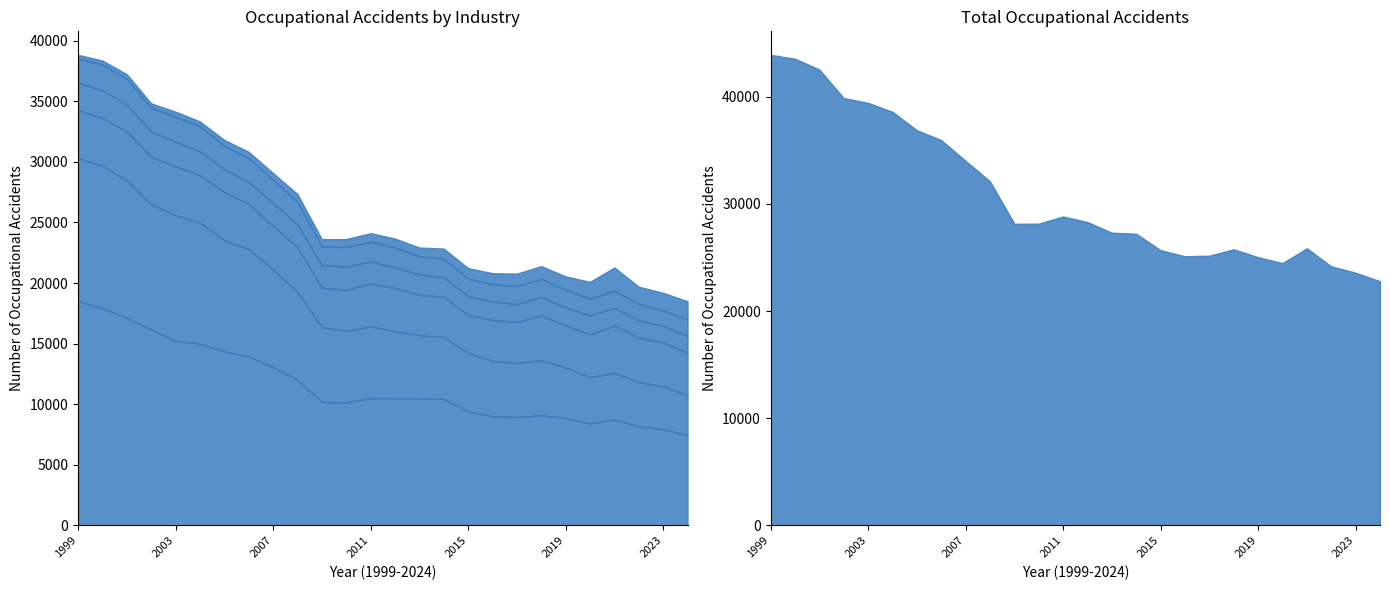

True or false: transportation service and manufacturing intersect in this chart.

False